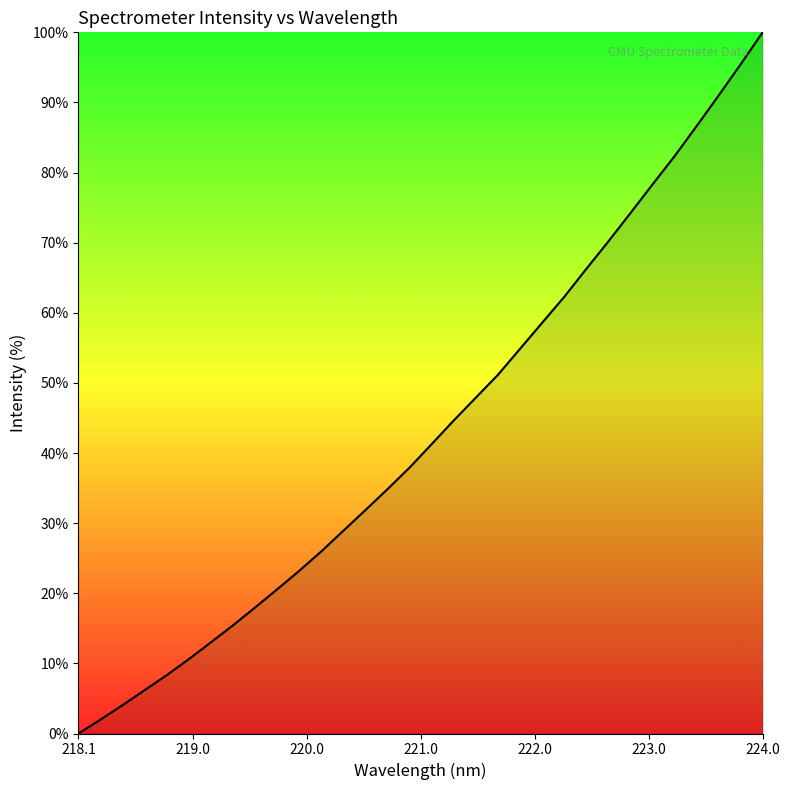

What is the difference between the maximum and minimum values?

100.0